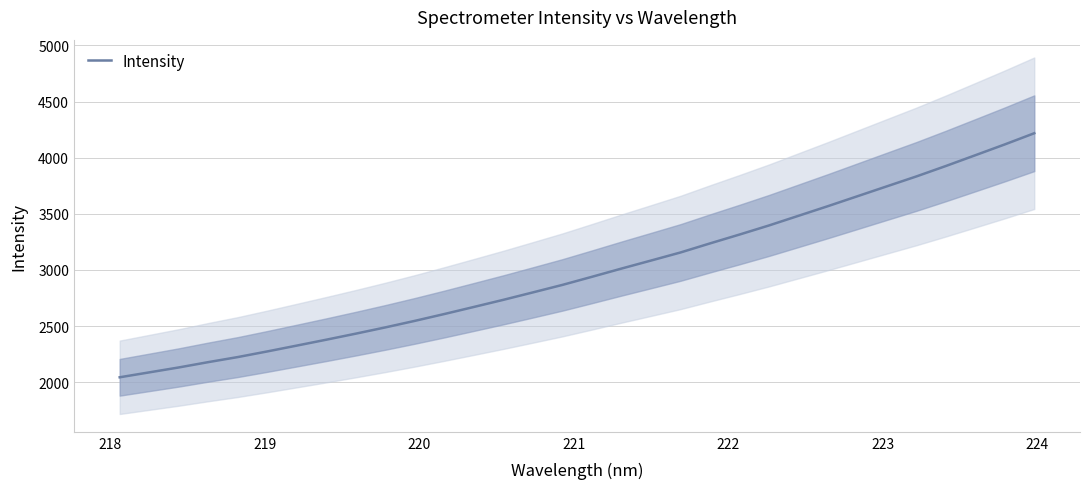

What is the maximum value for Intensity?

4217.7